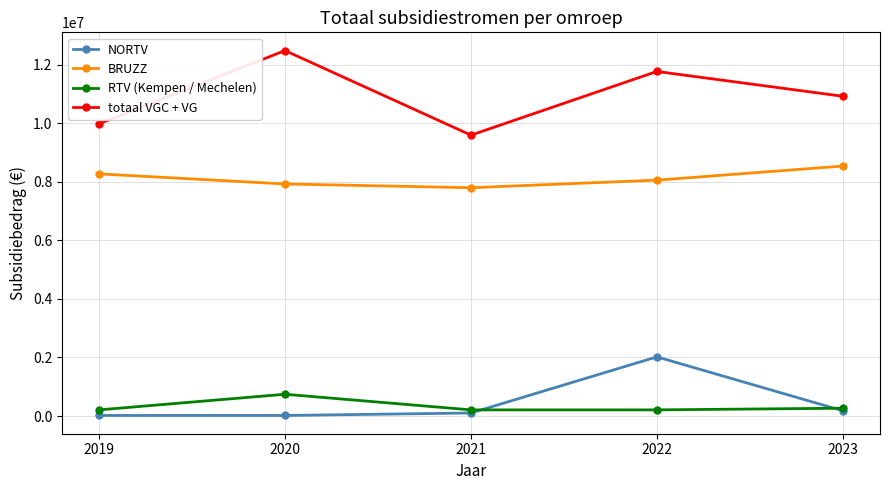

Which series has the largest total across all categories?

totaal VGC + VG